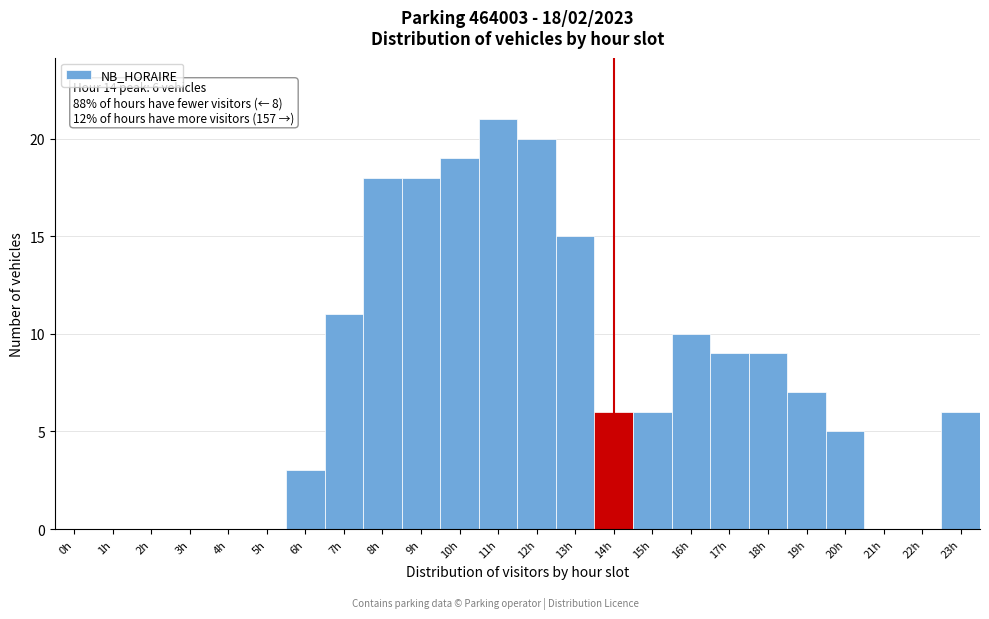

Over which range of the x-axis is the bar tallest?

10.5 to 11.5